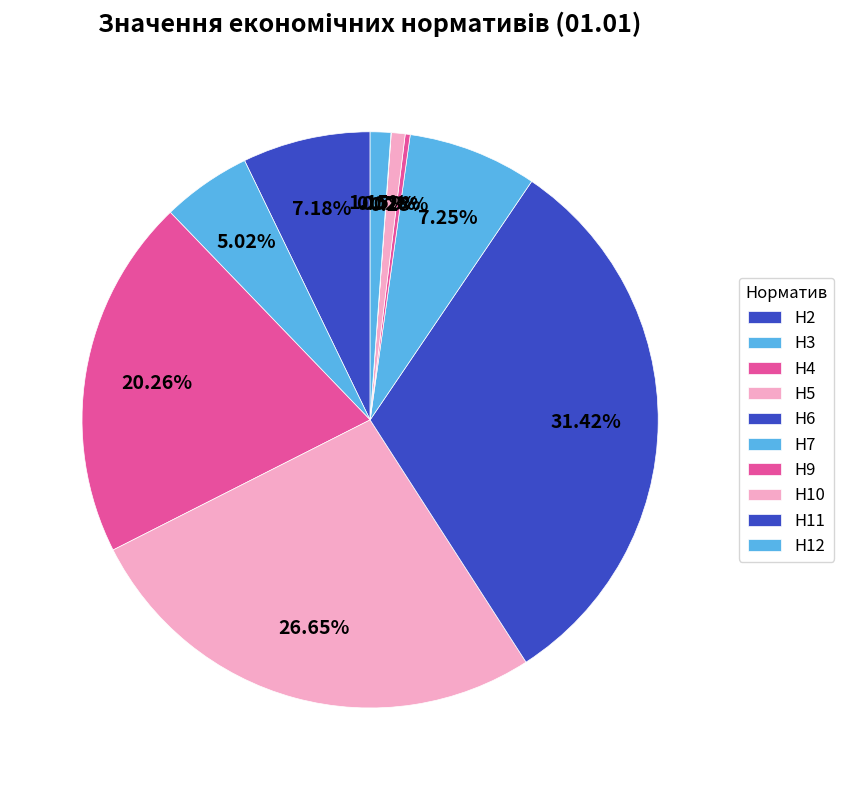

To the nearest percent, what is the combined percentage of Н11 and Н10?

1%